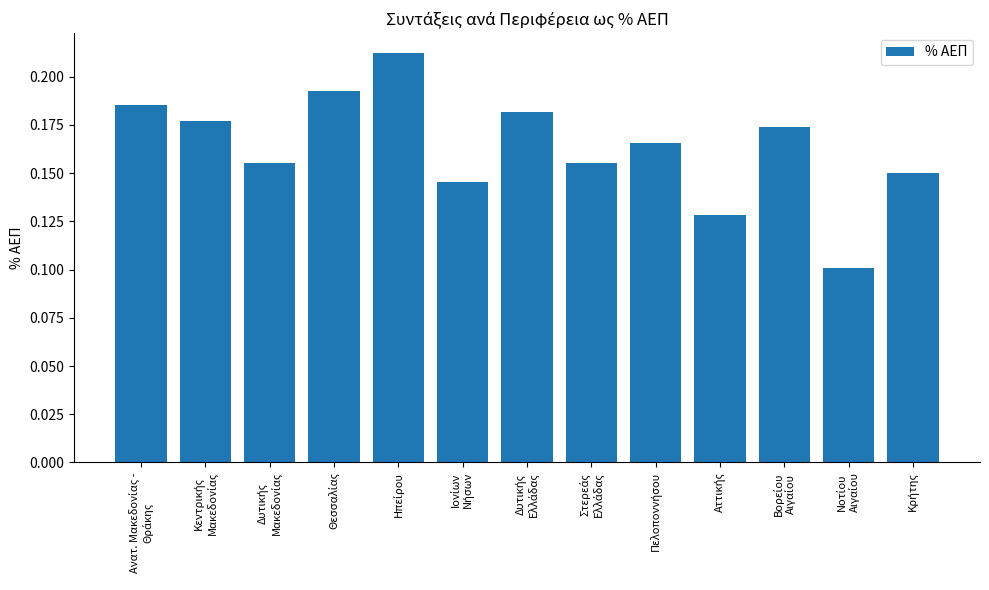

Count the values in the range 0 to 1.

13